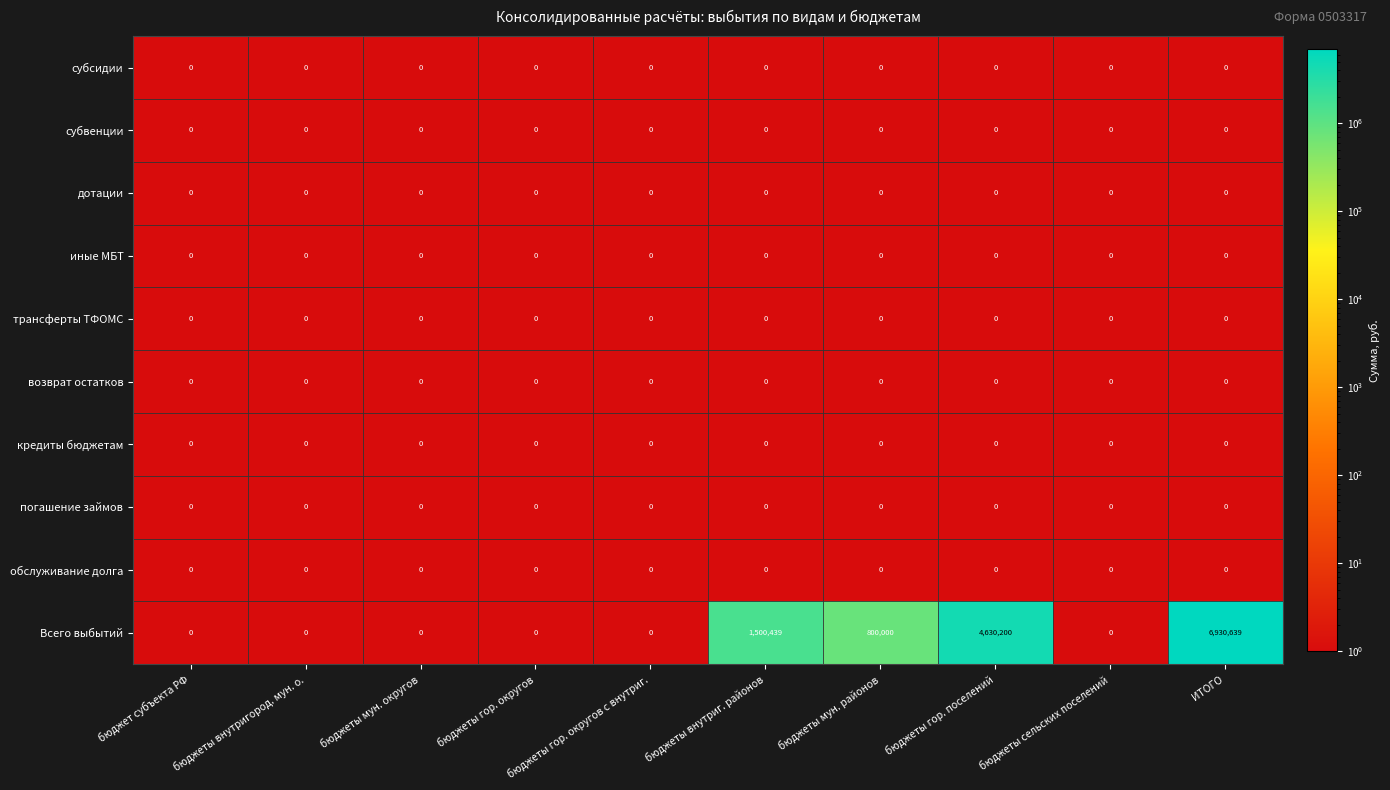

Which series changed the most between бюджет субъекта РФ and бюджеты внутриг. районов?

Всего выбытий